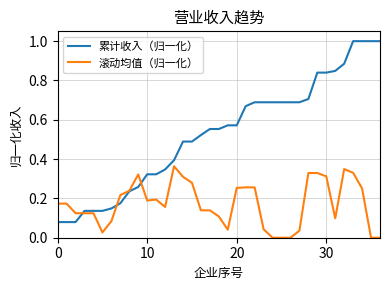

What are all the series names shown in the legend?

累计收入（归一化）, 滚动均值（归一化）